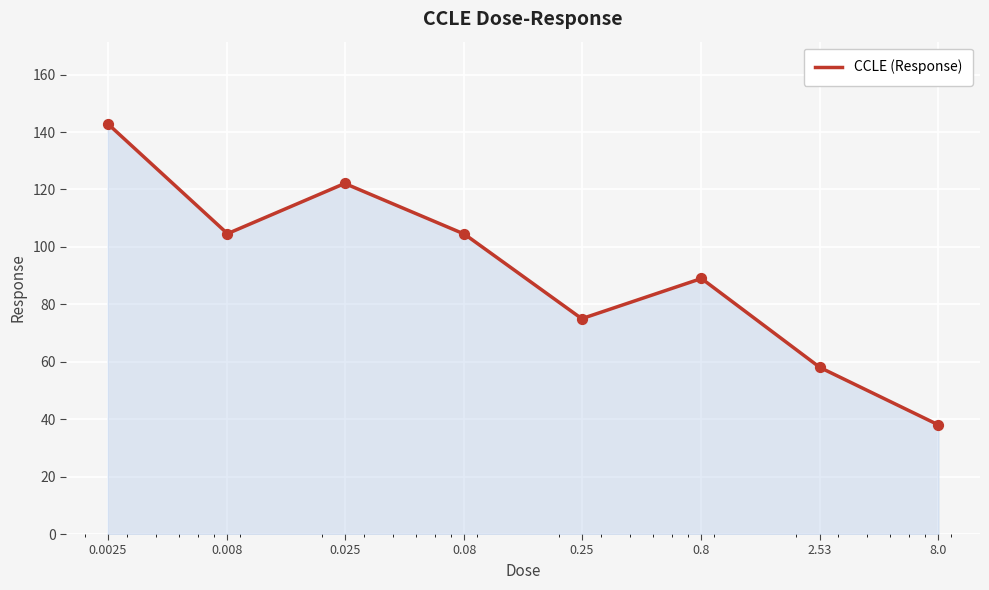

True or false: the data has more than 1 interior local peaks.

True